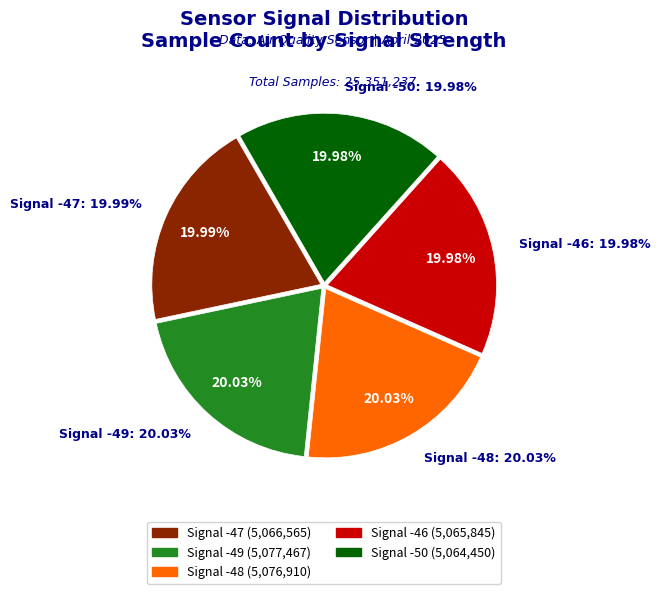

Is there any slice that represents more than half of the pie?

No